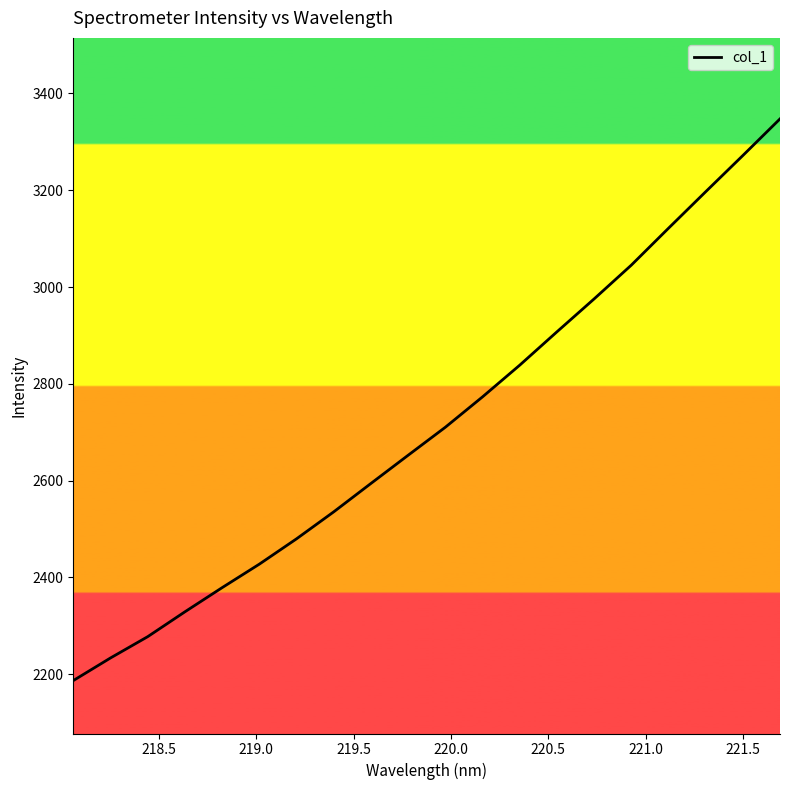

What is the smallest value displayed?

2186.9